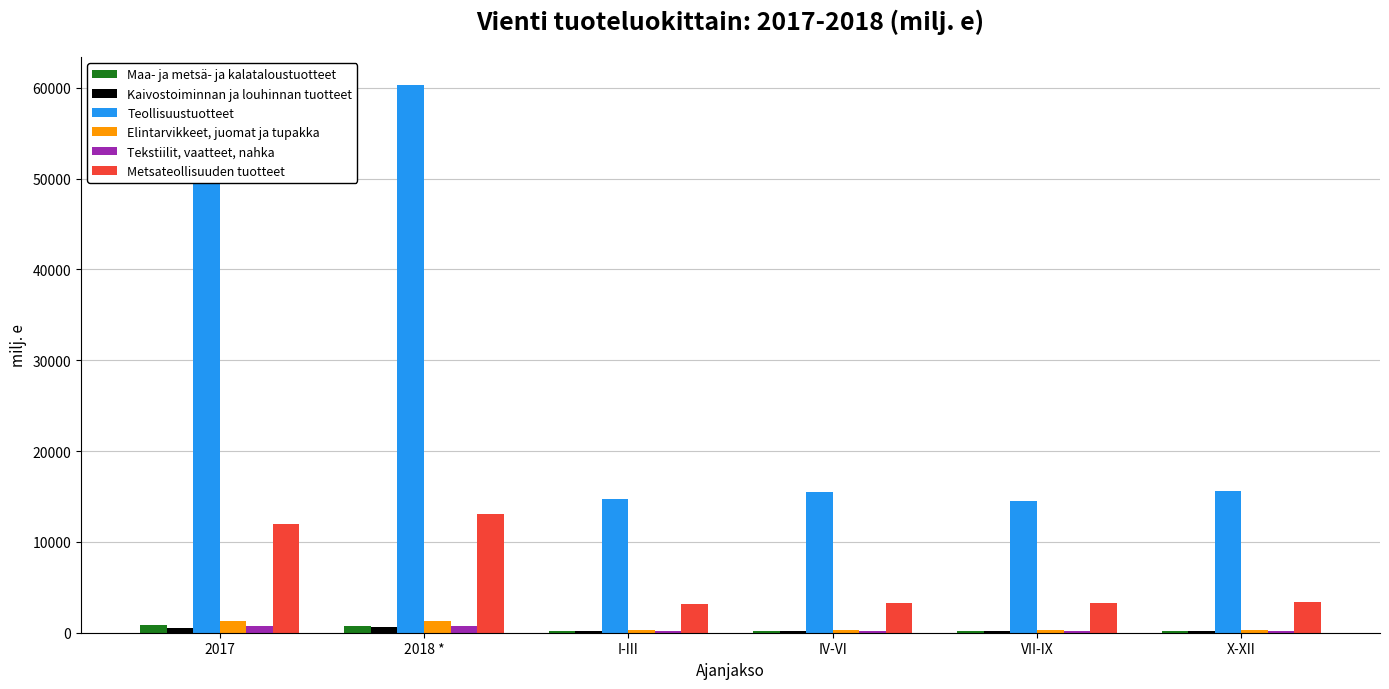

What is the sum of all Elintarvikkeet, juomat ja tupakka values?

3817.0